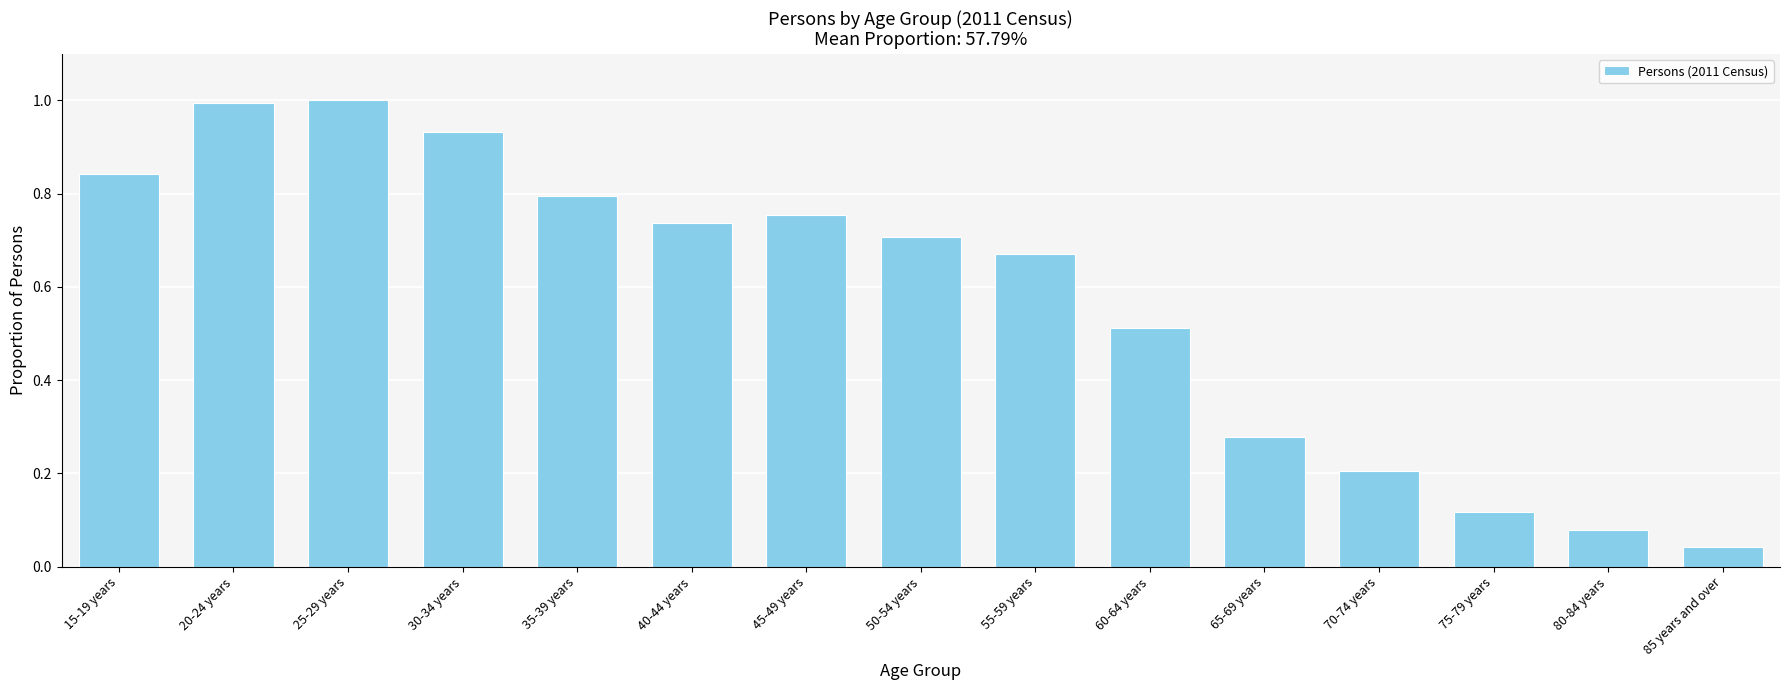

What is the change in value from 25-29 years to 40-44 years?

-0.3